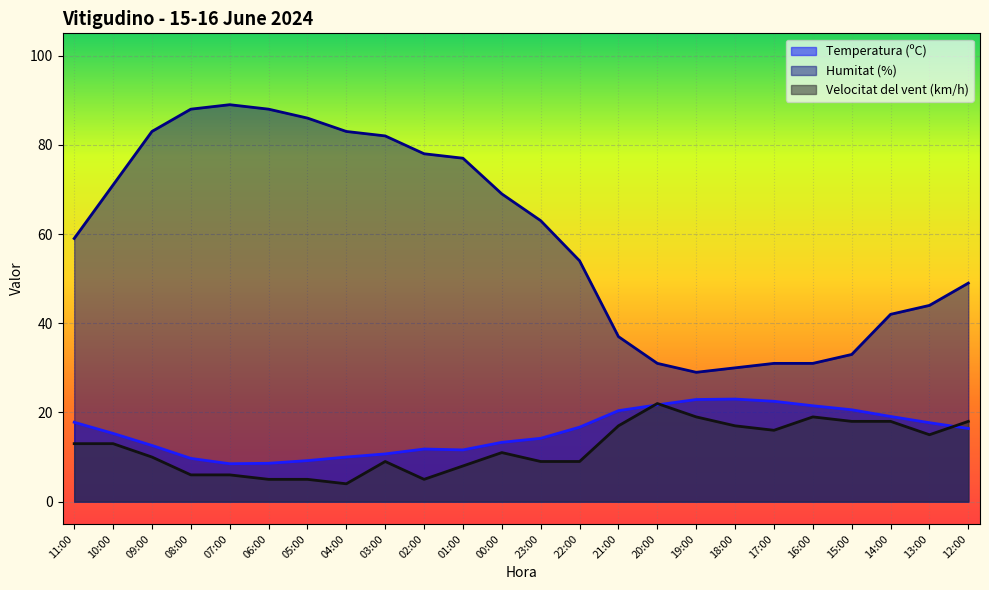

True or false: Humitat (%) has more than 1 points higher than both neighbors.

False